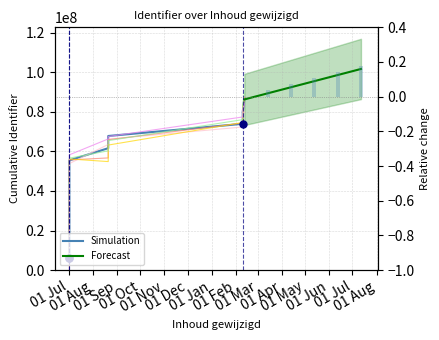

What is the sum of all values?

646582194